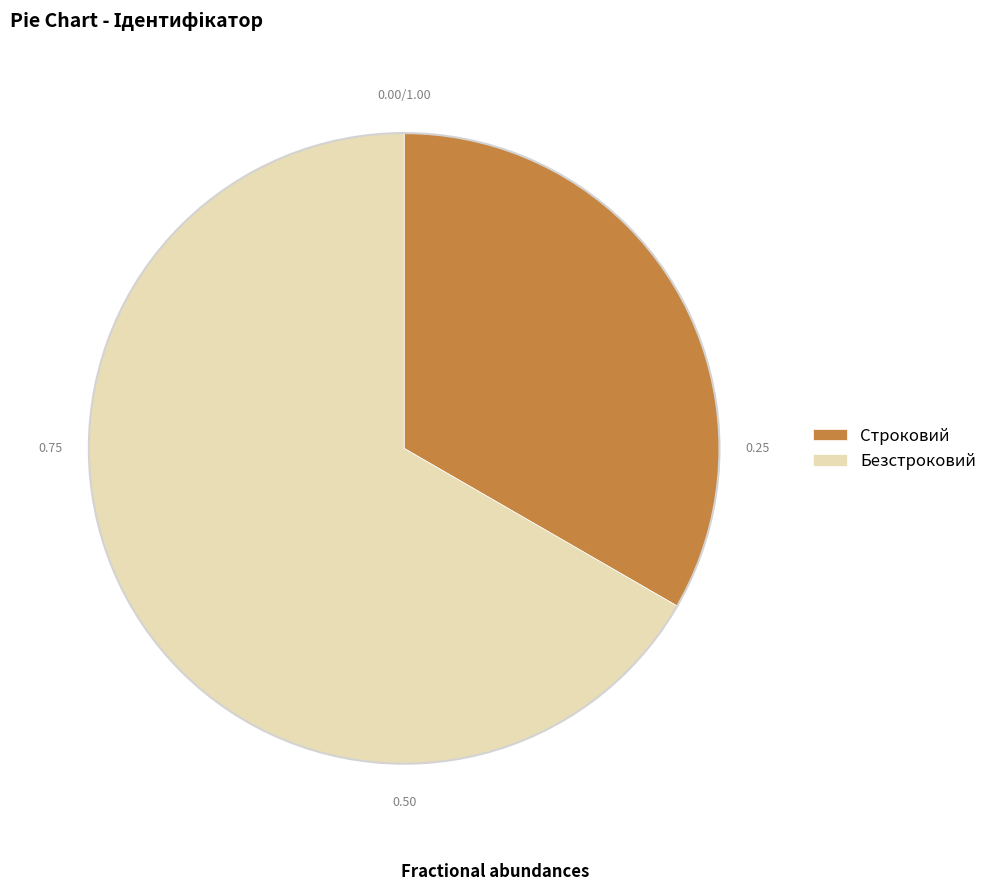

Rank the categories by value from lowest to highest.

Строковий, Безстроковий